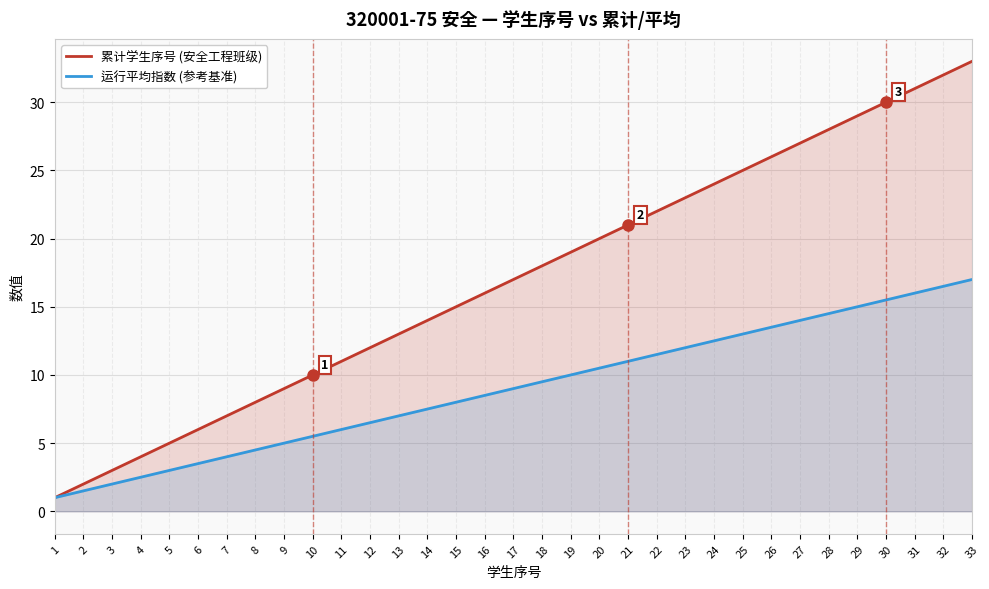

How many lines are shown in the chart?

2